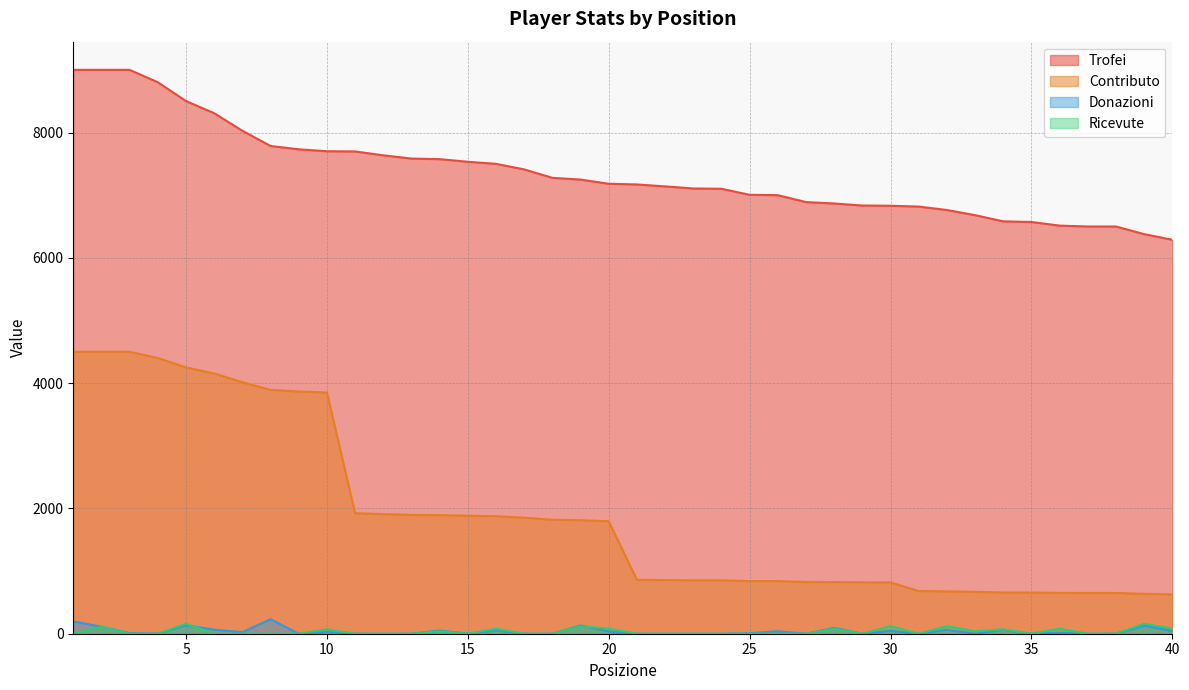

True or false: Ricevute and Contributo intersect in this chart.

False